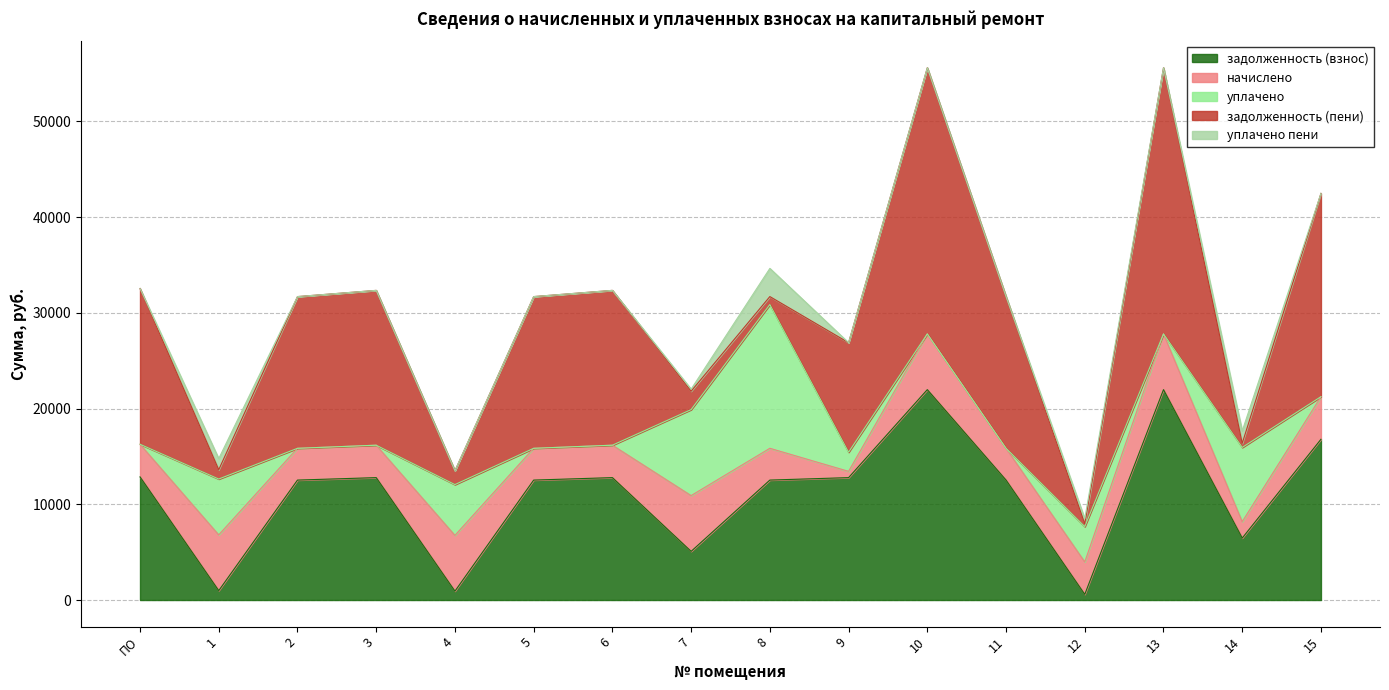

What is the difference between the maximum and minimum values in the уплачено пени series?

2946.5